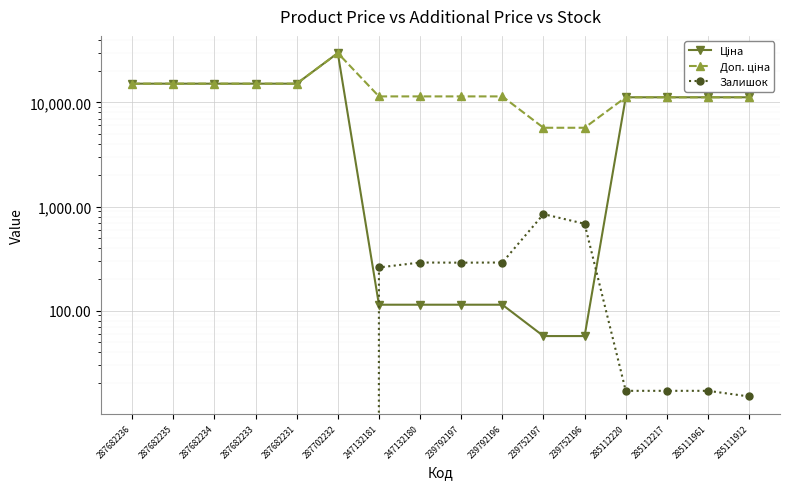

Which series has the largest range (max minus min)?

Ціна